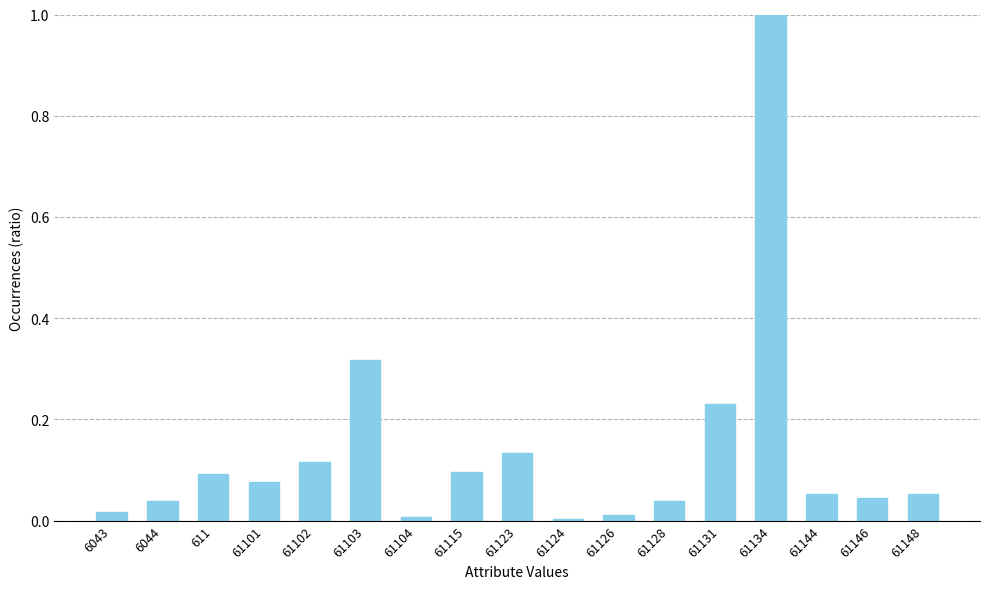

Between 61148 and 611, which is larger?

611